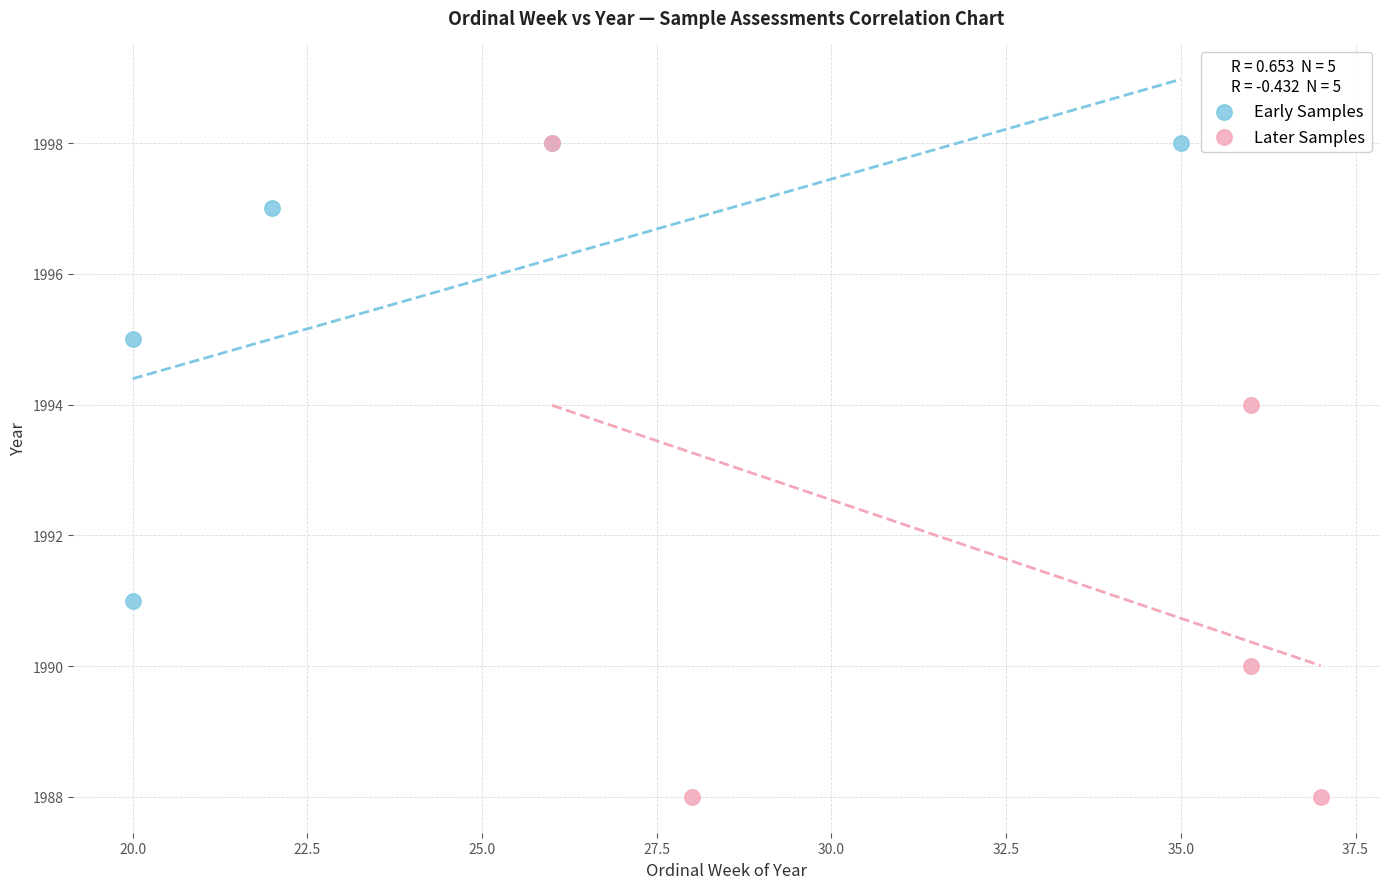

What are all the series names shown in the legend?

Early Samples, Later Samples